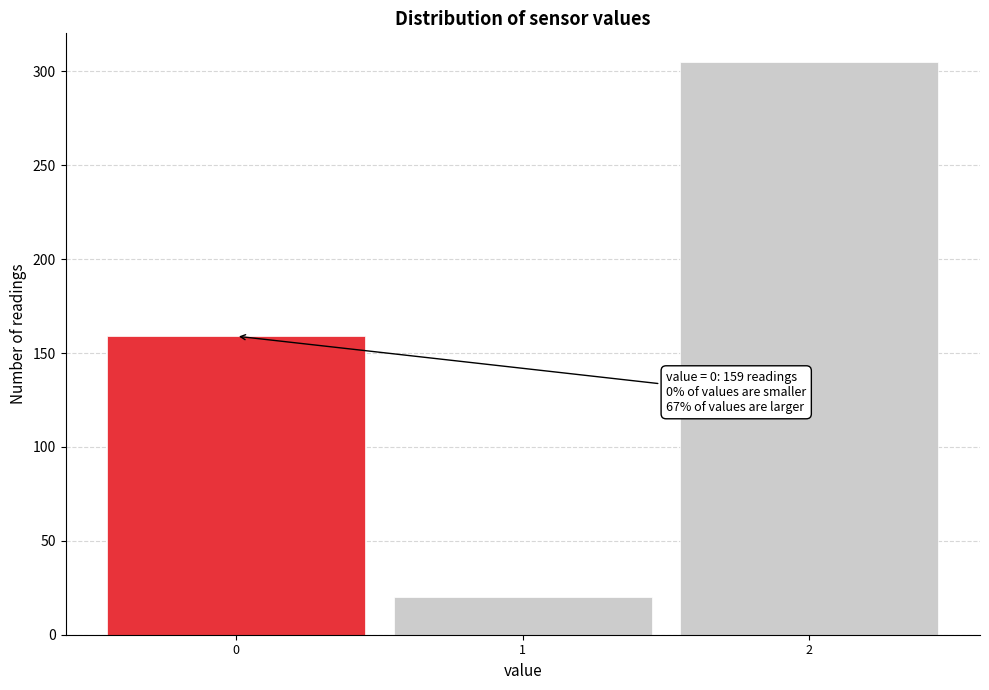

Over which range of the x-axis is the bar tallest?

1.5 to 2.5